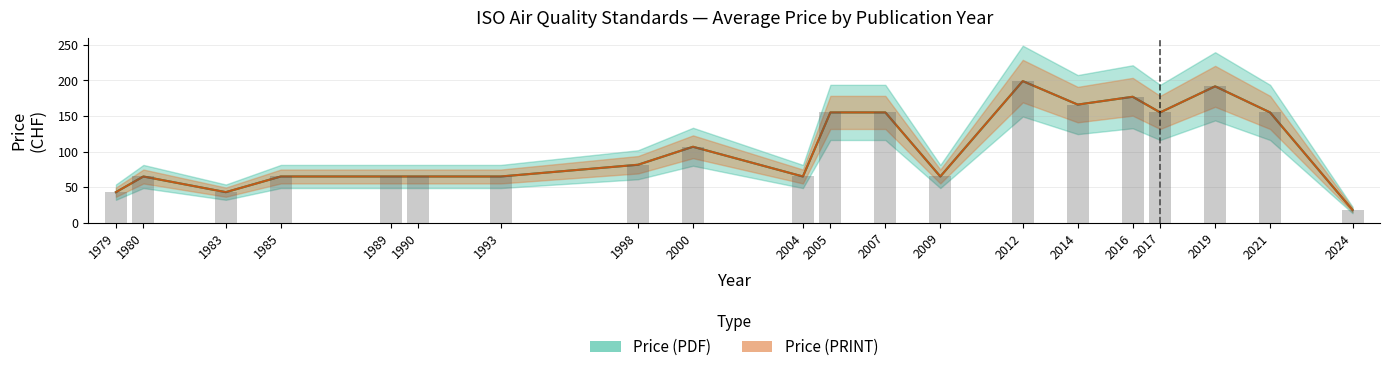

What is the difference between the maximum and minimum values in the Price (PDF) series?

156